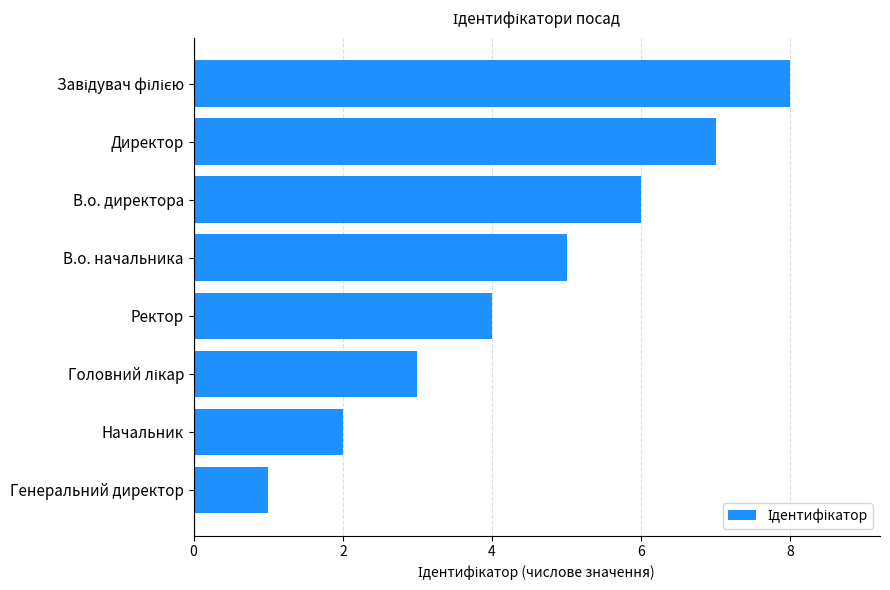

What is the greatest value displayed?

8